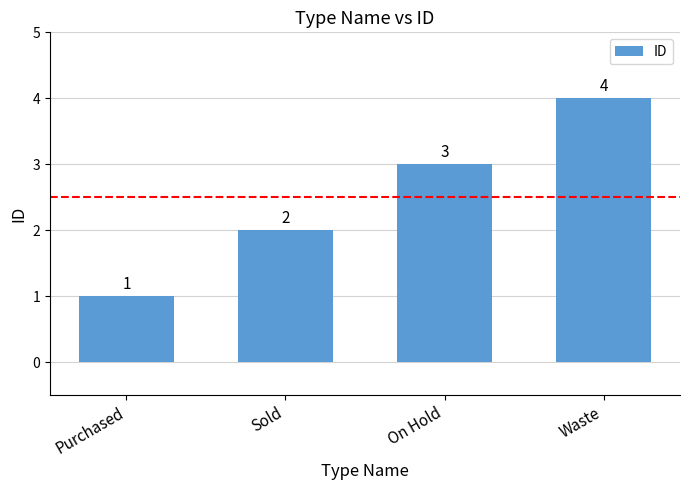

Count the number of categories in the chart.

4